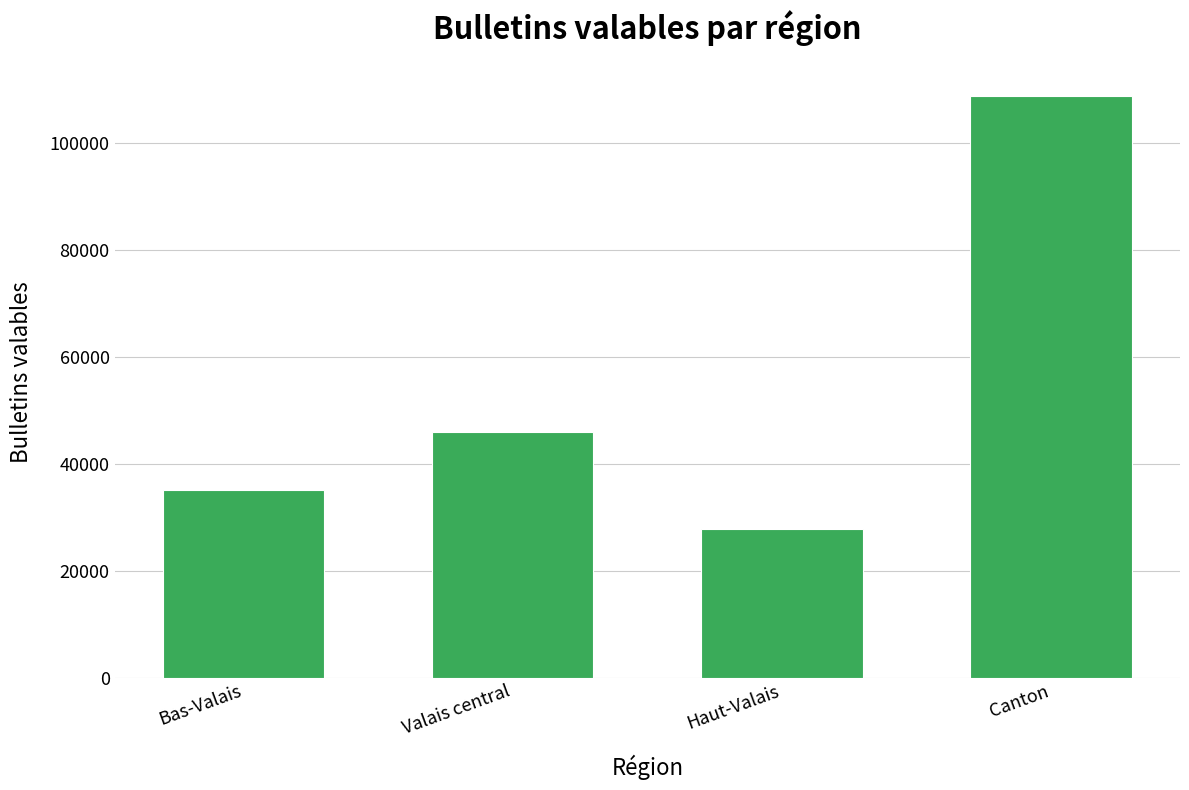

Reading left to right, extract all data points from this chart.

Bas-Valais=35012	Valais central=46034	Haut-Valais=27807	Canton=108853